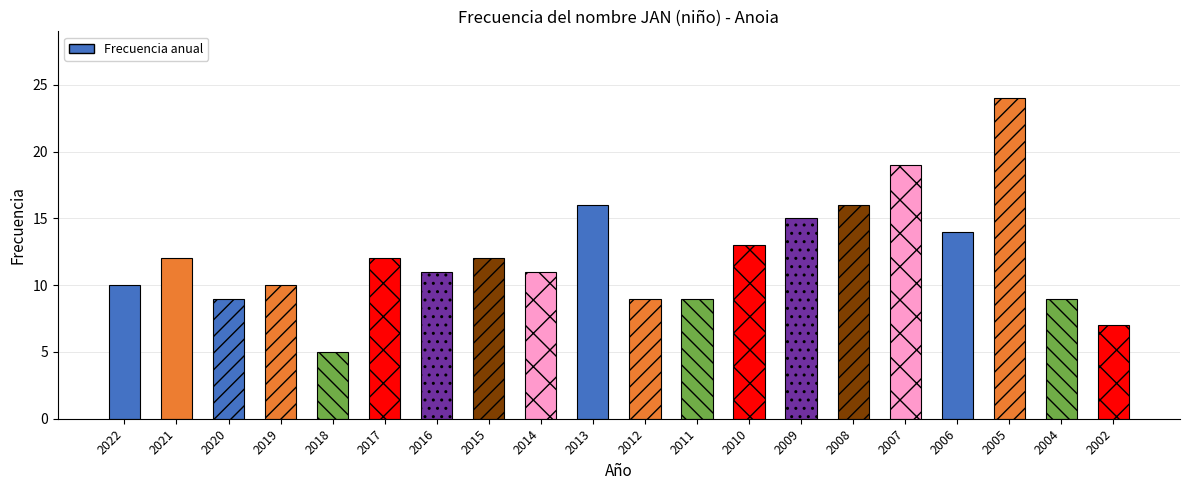

Are the bars grouped side by side (vs. stacked)?

No